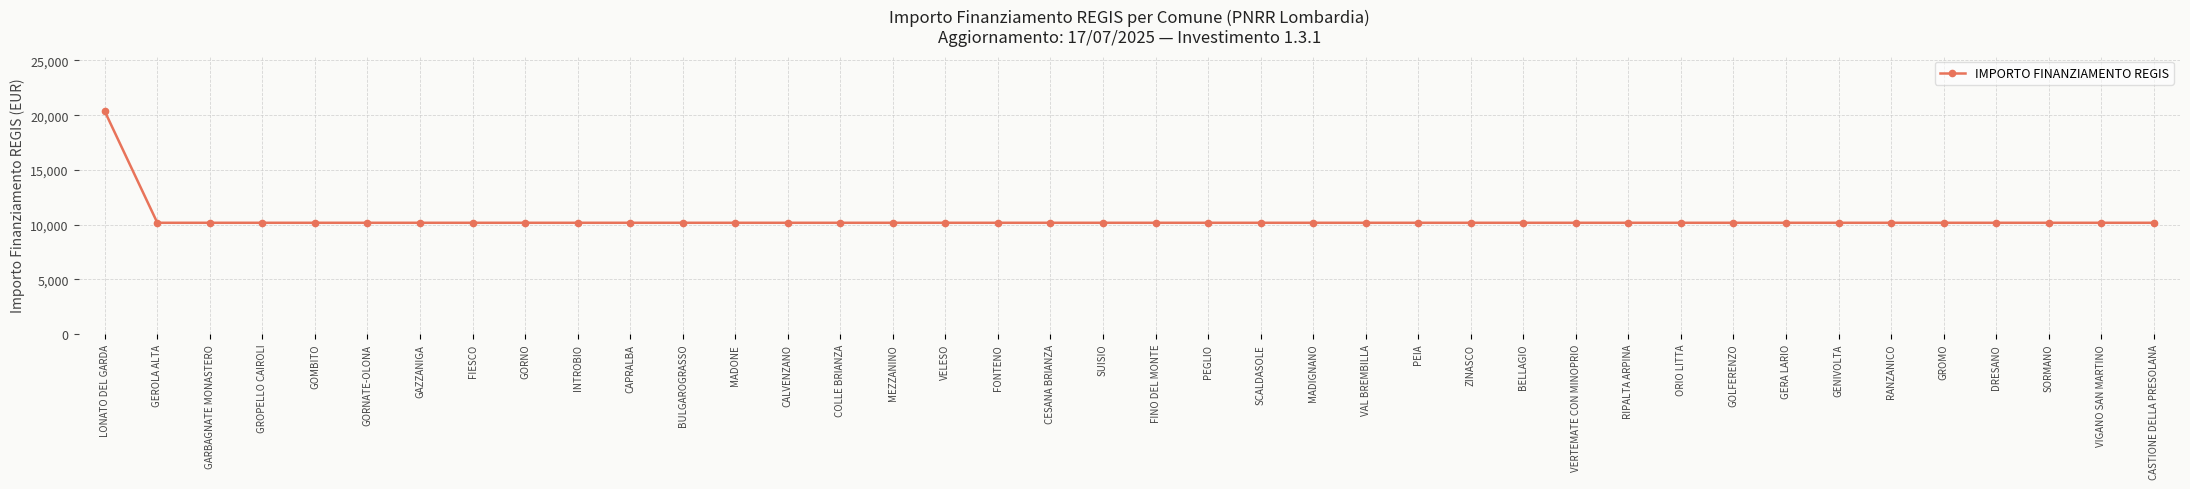

What is the smallest value displayed?

10172